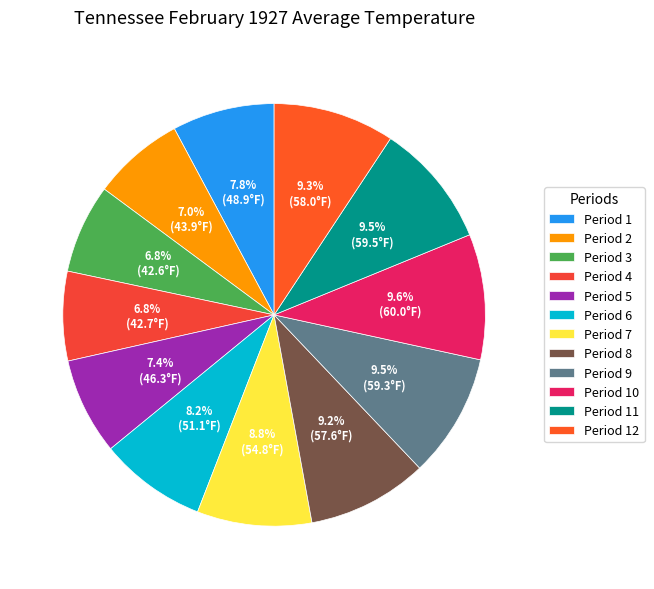

Which category has the biggest portion of the pie?

Period 10